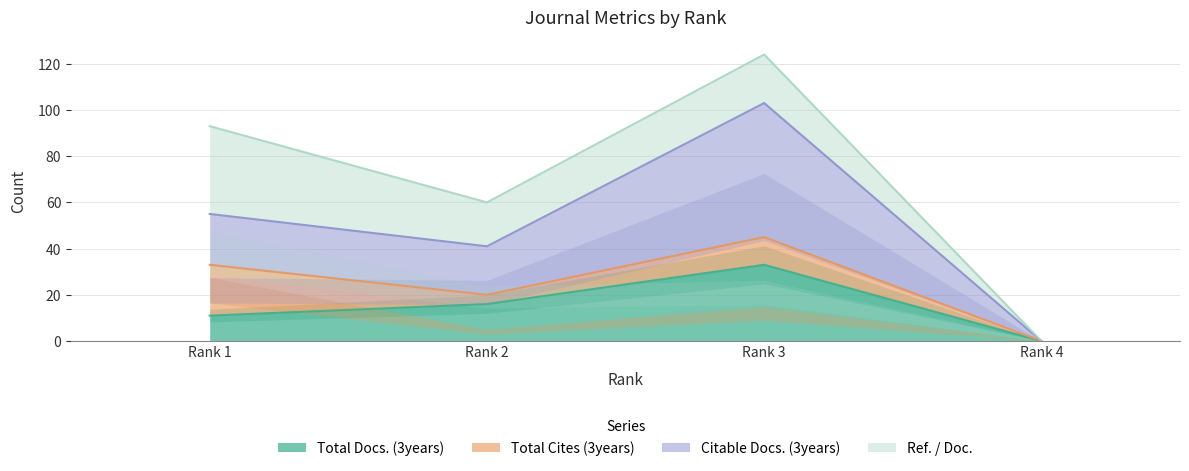

At which label is Total Docs. (3years) closest to 16?

Rank 2